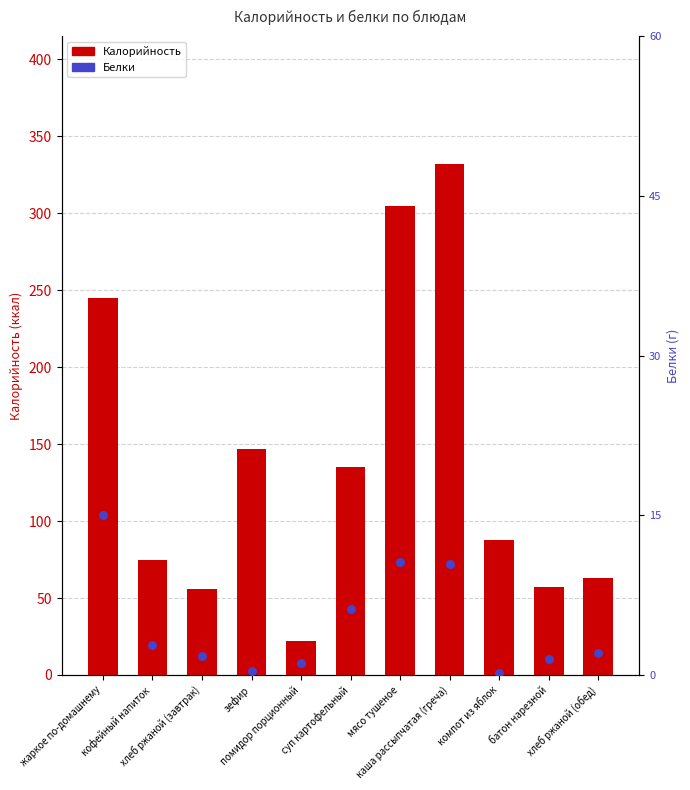

Which series reaches the maximum Y coordinate?

Калорийность